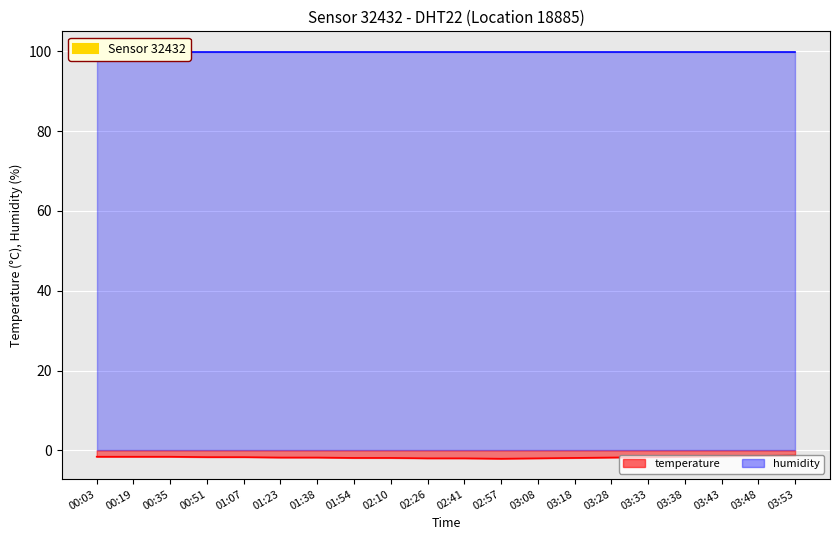

What is the sum of the values at 01:23 and 02:26?

-3.8